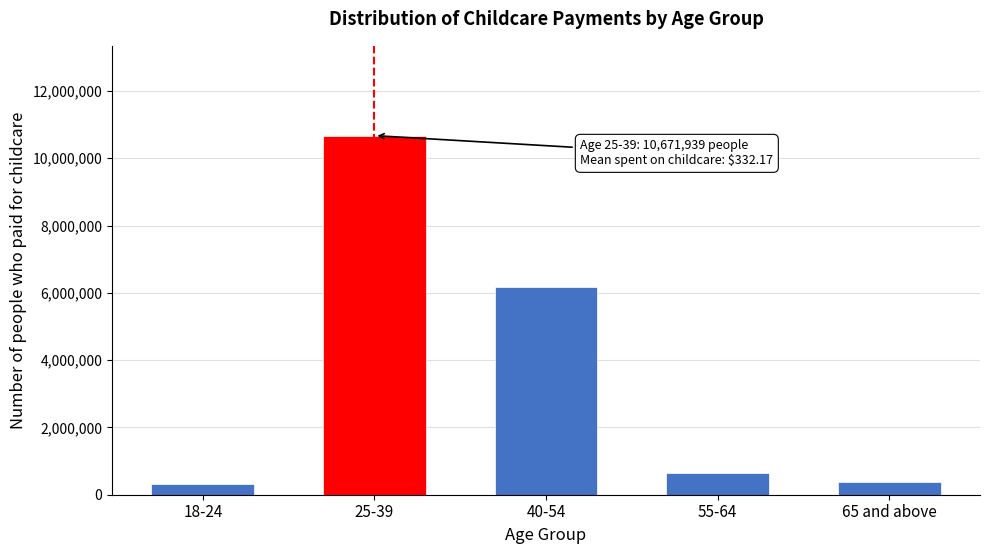

Reading right to left, list all the values displayed in this chart.

376489	649456	6167858	10671939	307748